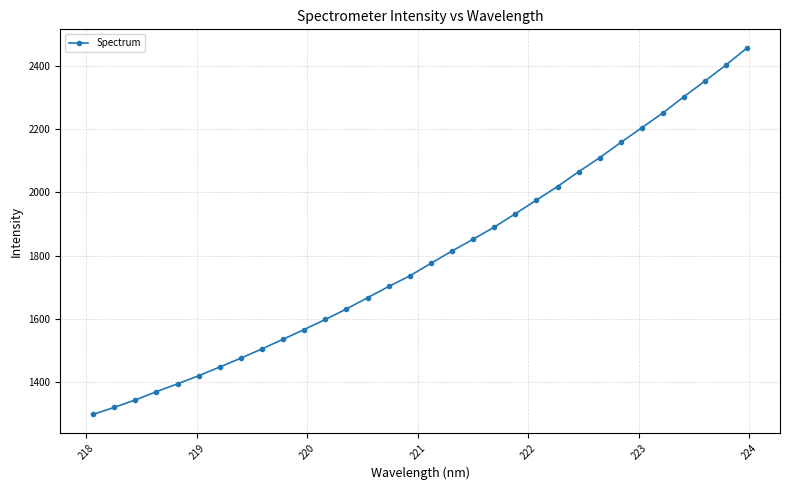

What is the value of the 18th point from the left?

1814.5